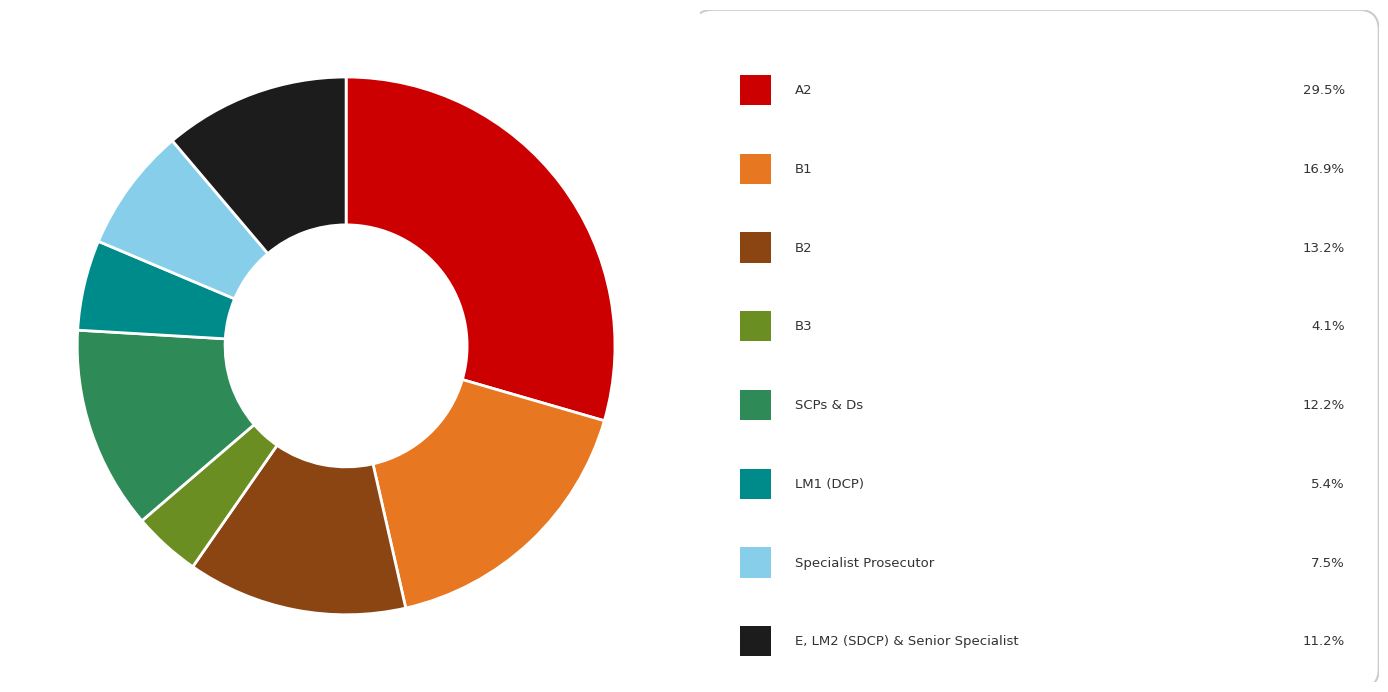

Is there a majority slice in this chart?

No